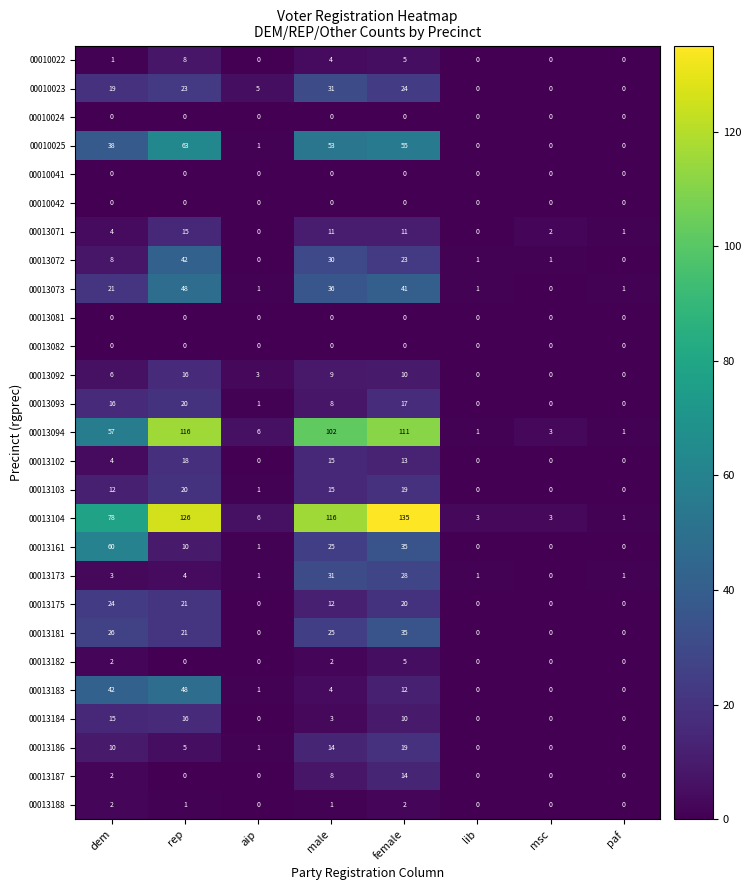

What is the difference between the 00013071 values at aip and male?

11